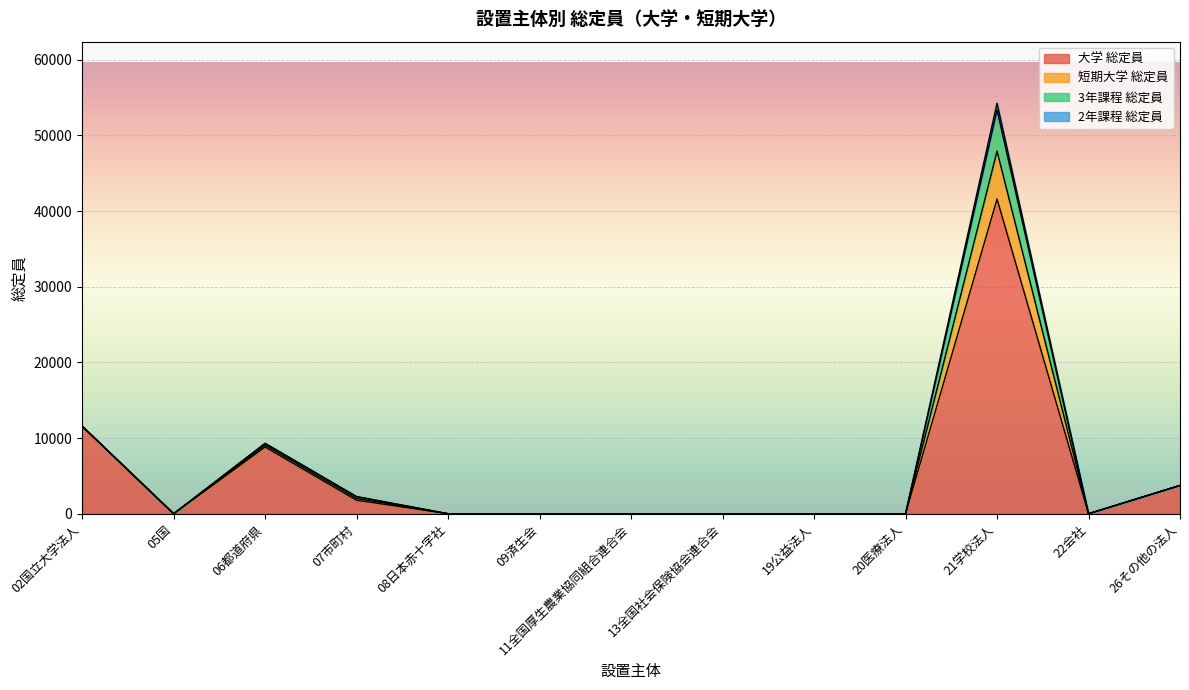

Reading left to right, transcribe all the data shown in this chart.

大学 総定員: 02国立大学法人=11572	05国=0	06都道府県=8816	07市町村=1780	08日本赤十字社=0	09済生会=0	11全国厚生農業協同組合連合会=0	13全国社会保険協会連合会=0	19公益法人=0	20医療法人=0	21学校法人=41592	22会社=0	26その他の法人=3740
短期大学 総定員: 02国立大学法人=0	05国=0	06都道府県=240	07市町村=240	08日本赤十字社=0	09済生会=0	11全国厚生農業協同組合連合会=0	13全国社会保険協会連合会=0	19公益法人=0	20医療法人=0	21学校法人=6330	22会社=0	26その他の法人=0
3年課程 総定員: 02国立大学法人=0	05国=0	06都道府県=240	07市町村=240	08日本赤十字社=0	09済生会=0	11全国厚生農業協同組合連合会=0	13全国社会保険協会連合会=0	19公益法人=0	20医療法人=0	21学校法人=5430	22会社=0	26その他の法人=0
2年課程 総定員: 02国立大学法人=0	05国=0	06都道府県=0	07市町村=0	08日本赤十字社=0	09済生会=0	11全国厚生農業協同組合連合会=0	13全国社会保険協会連合会=0	19公益法人=0	20医療法人=0	21学校法人=900	22会社=0	26その他の法人=0